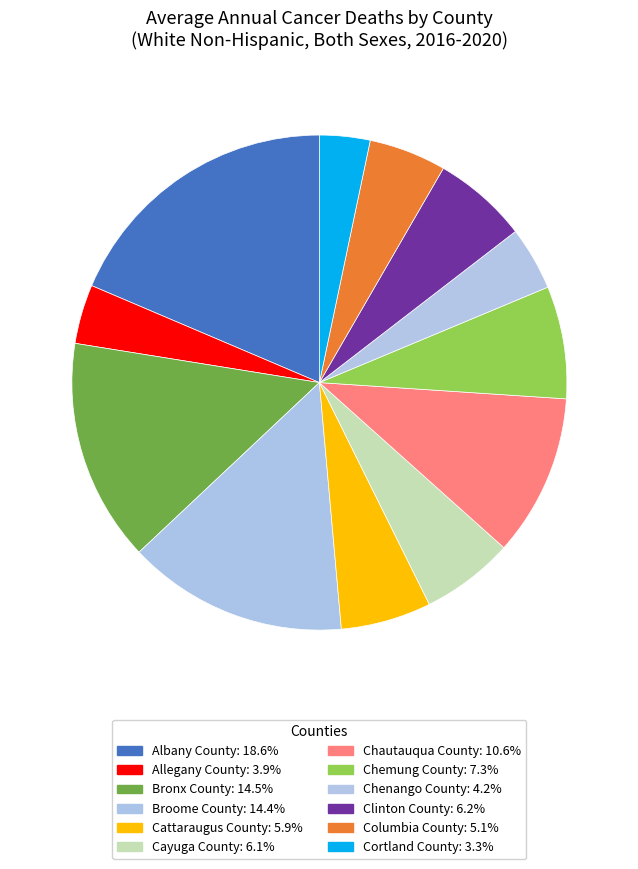

To the nearest percent, what percentage of the pie is Chautauqua County?

11%